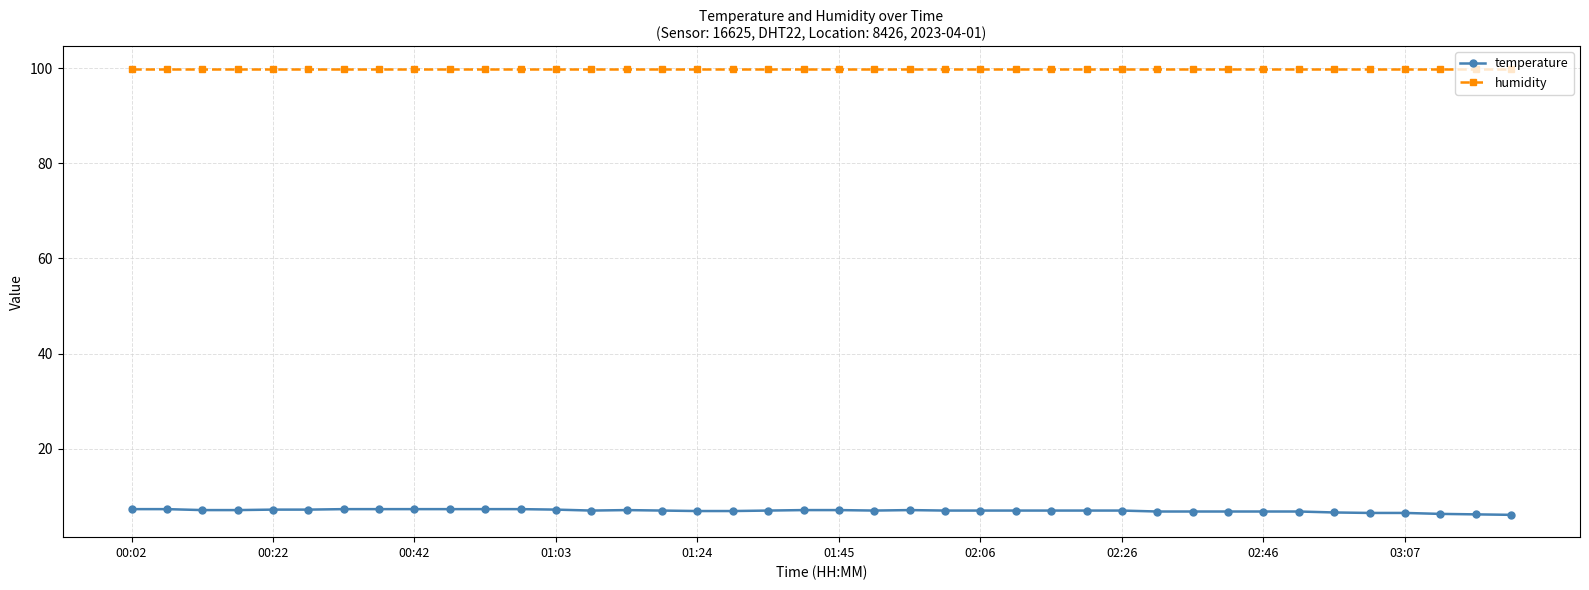

Rank the series by their maximum value, from lowest to highest.

temperature, humidity